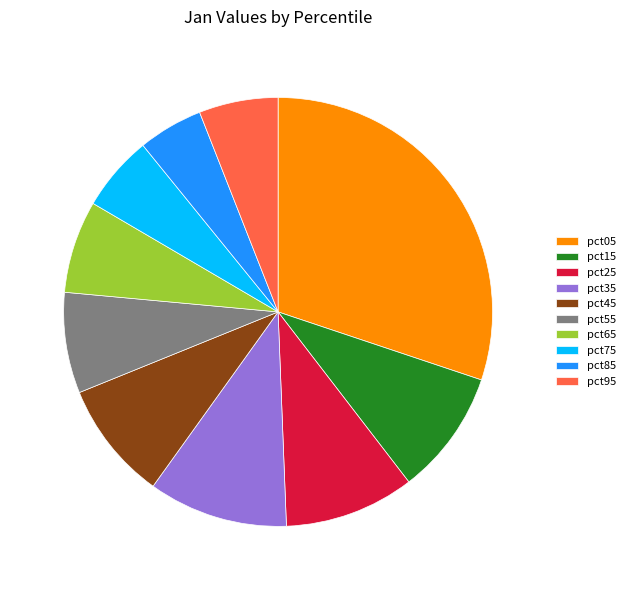

How many slices are in this pie chart?

10